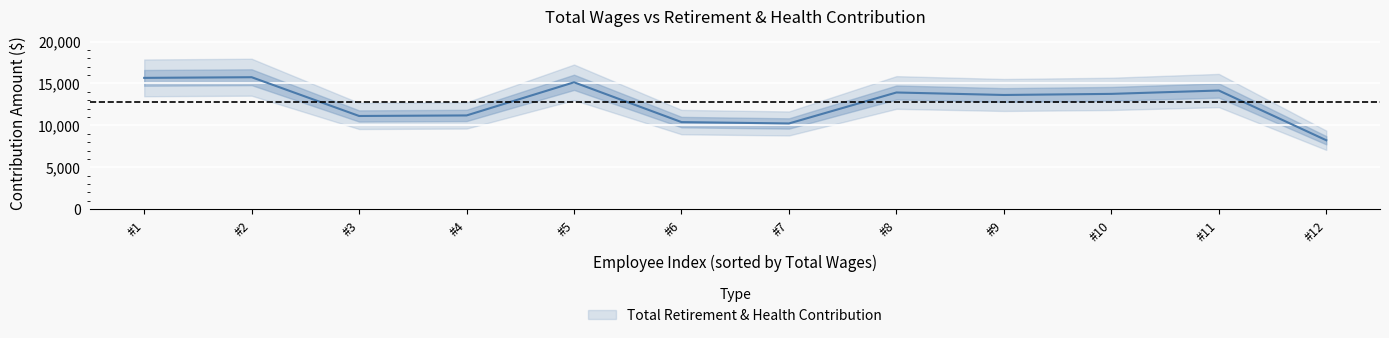

The chart shows a value of 11186 at #4. True or false?

True